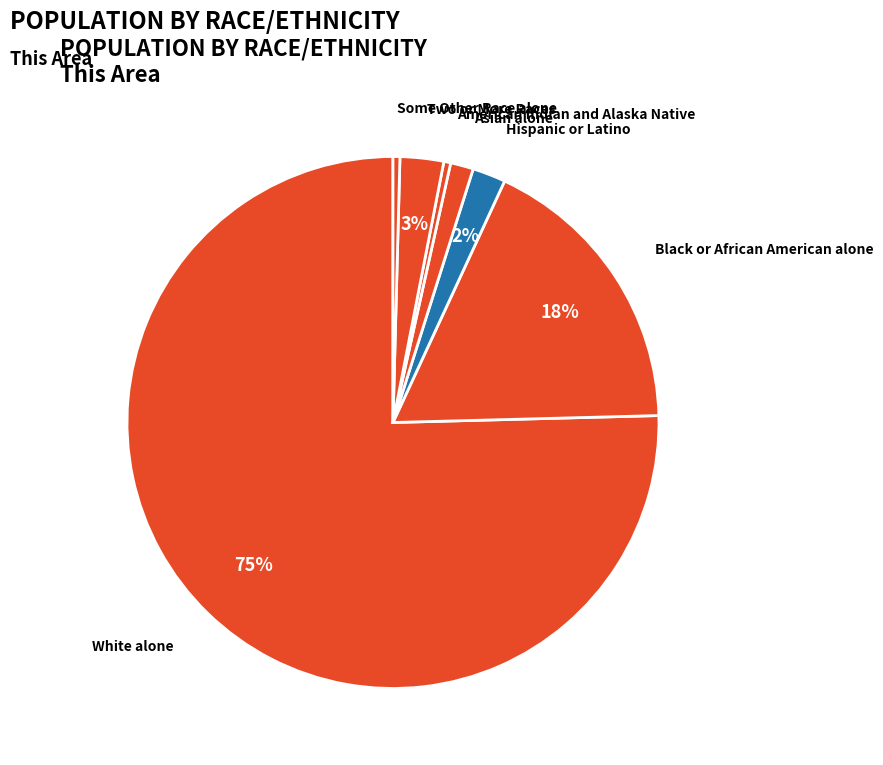

Do Two or More Races and White alone together represent more than half of the pie?

Yes